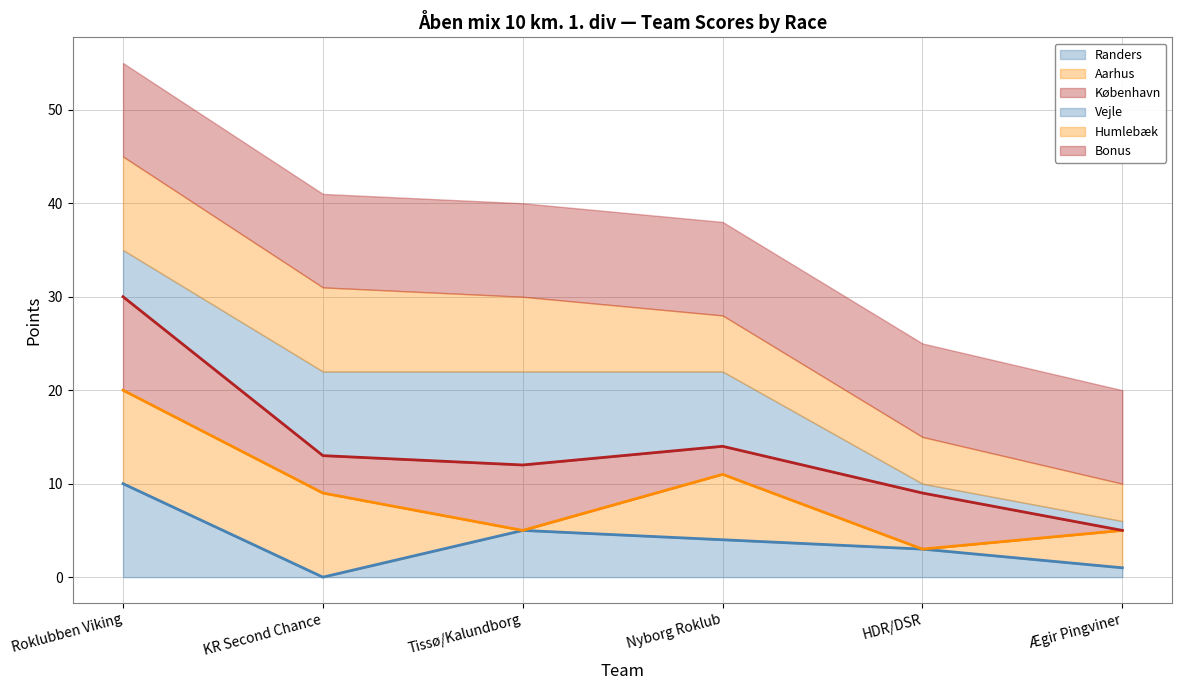

How many interior local peaks does the København (line) series have?

1